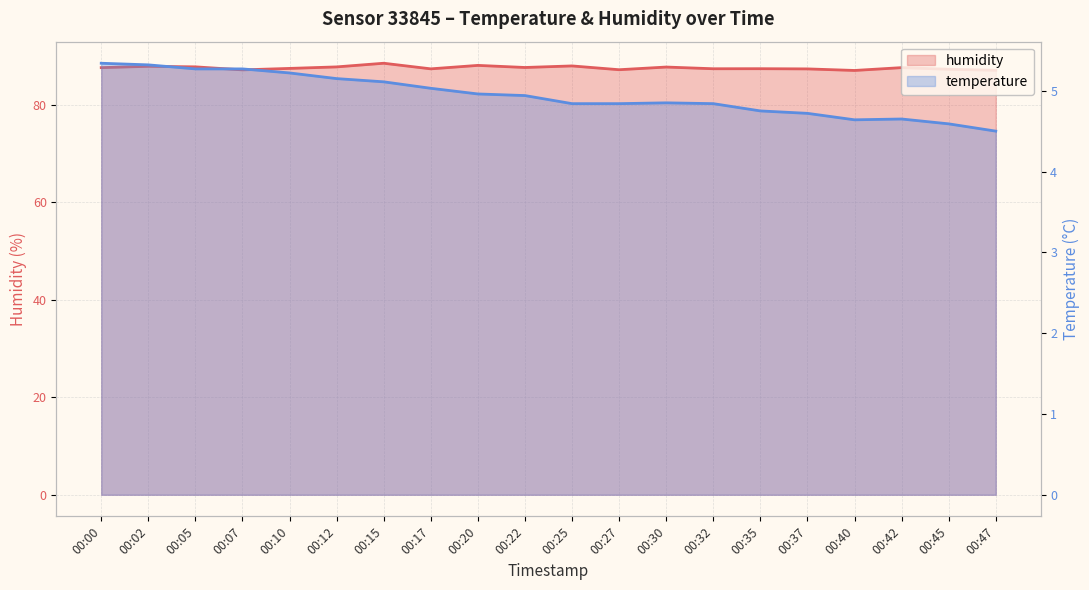

Rank the series by their maximum value, from lowest to highest.

temperature, humidity